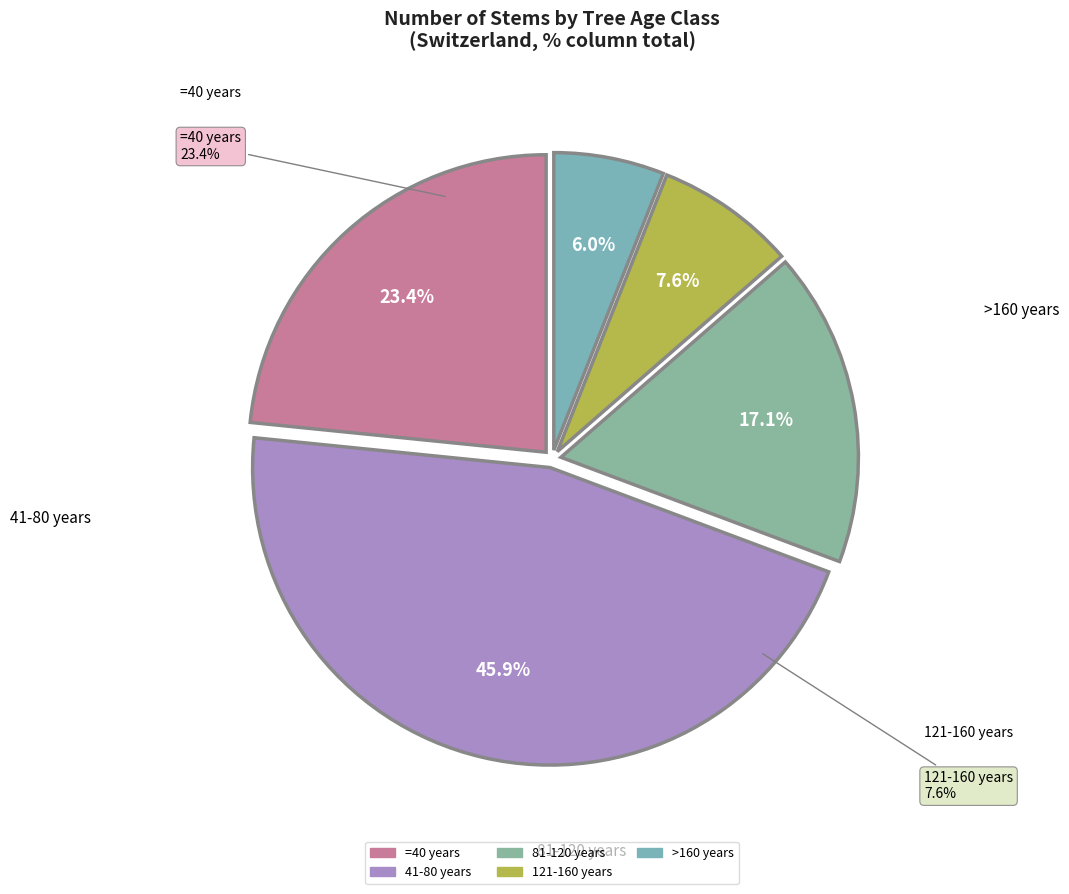

Count the number of slices in the pie.

5